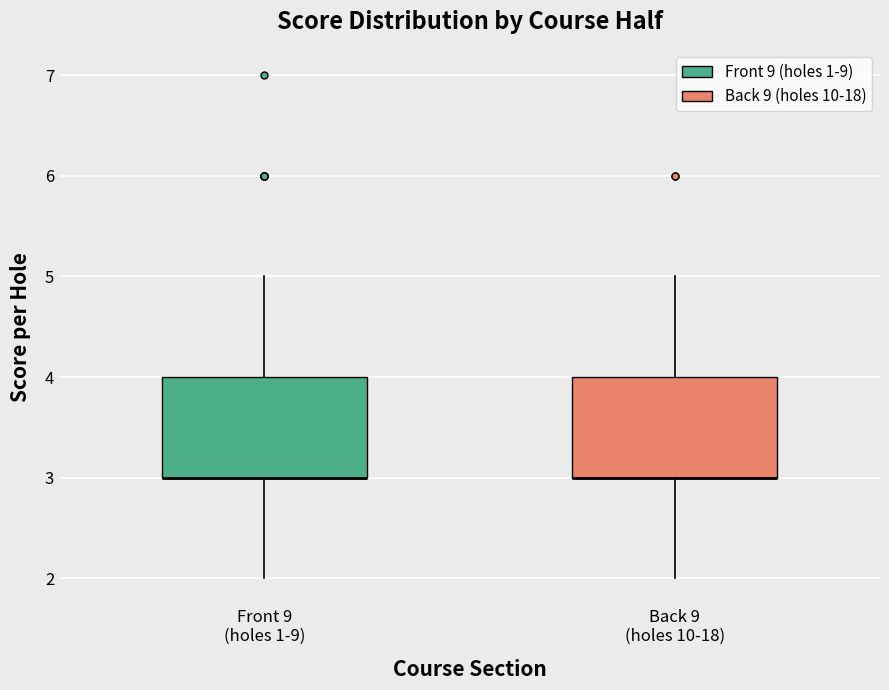

Reading left to right, read every box against the y-axis: the position of its median line, the range the box covers, and the ends of its whiskers. The values are not printed on the chart, so give them approximately, as read against the axis.

Front 9 (holes 1-9): median 3 (drawn on the box's lower edge), box 3 to 4, whiskers 2 to 5
Back 9 (holes 10-18): median 3 (drawn on the box's lower edge), box 3 to 4, whiskers 2 to 5